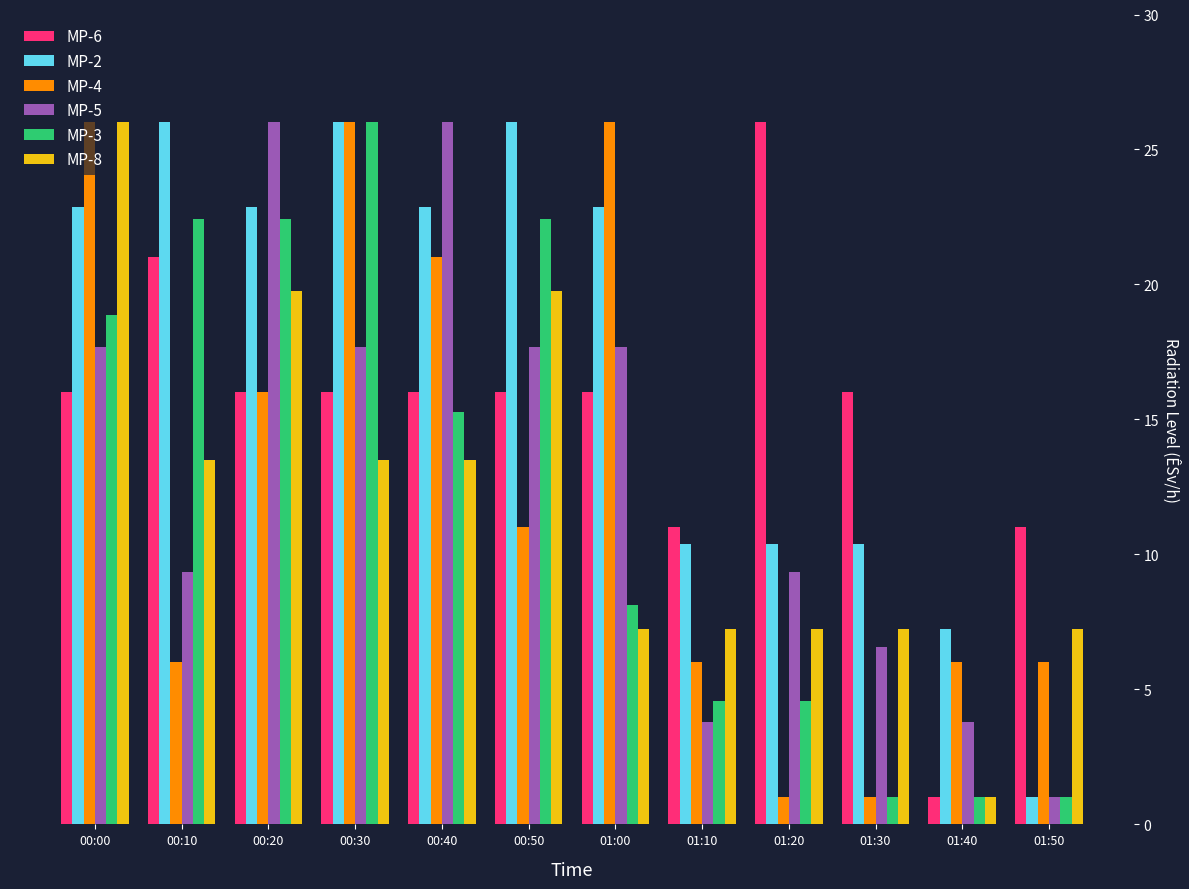

What is the minimum value shown in the chart?

1.0